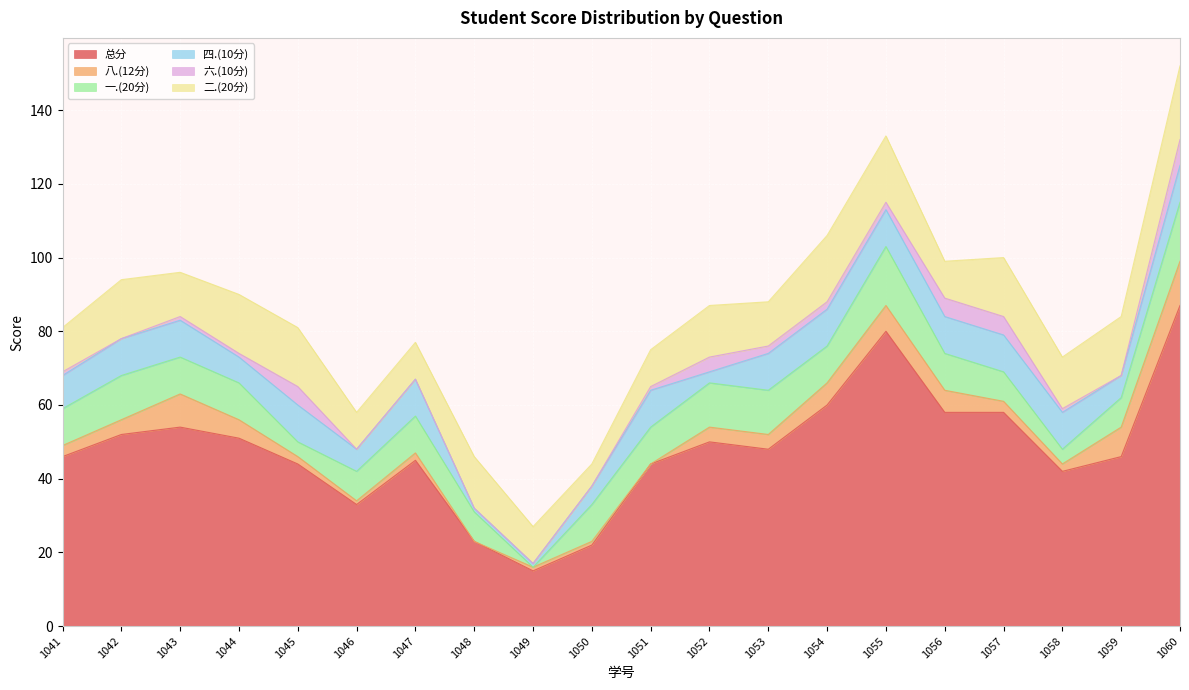

Count the 二.(20分) values in the range 10 to 16.

16